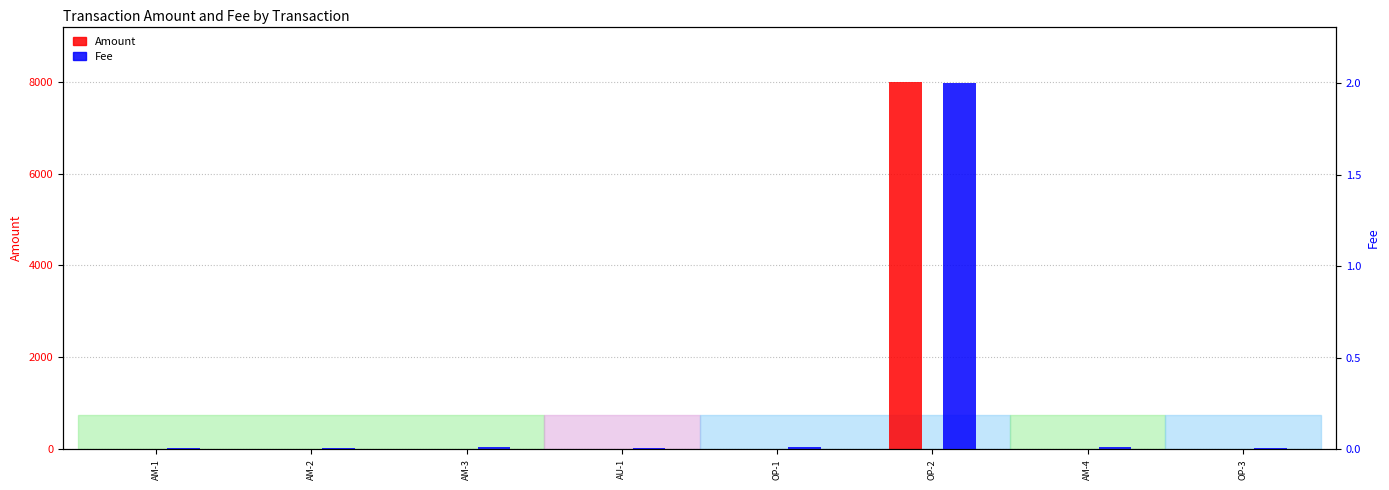

Rank the series by their average value, from highest to lowest.

Amount, Fee